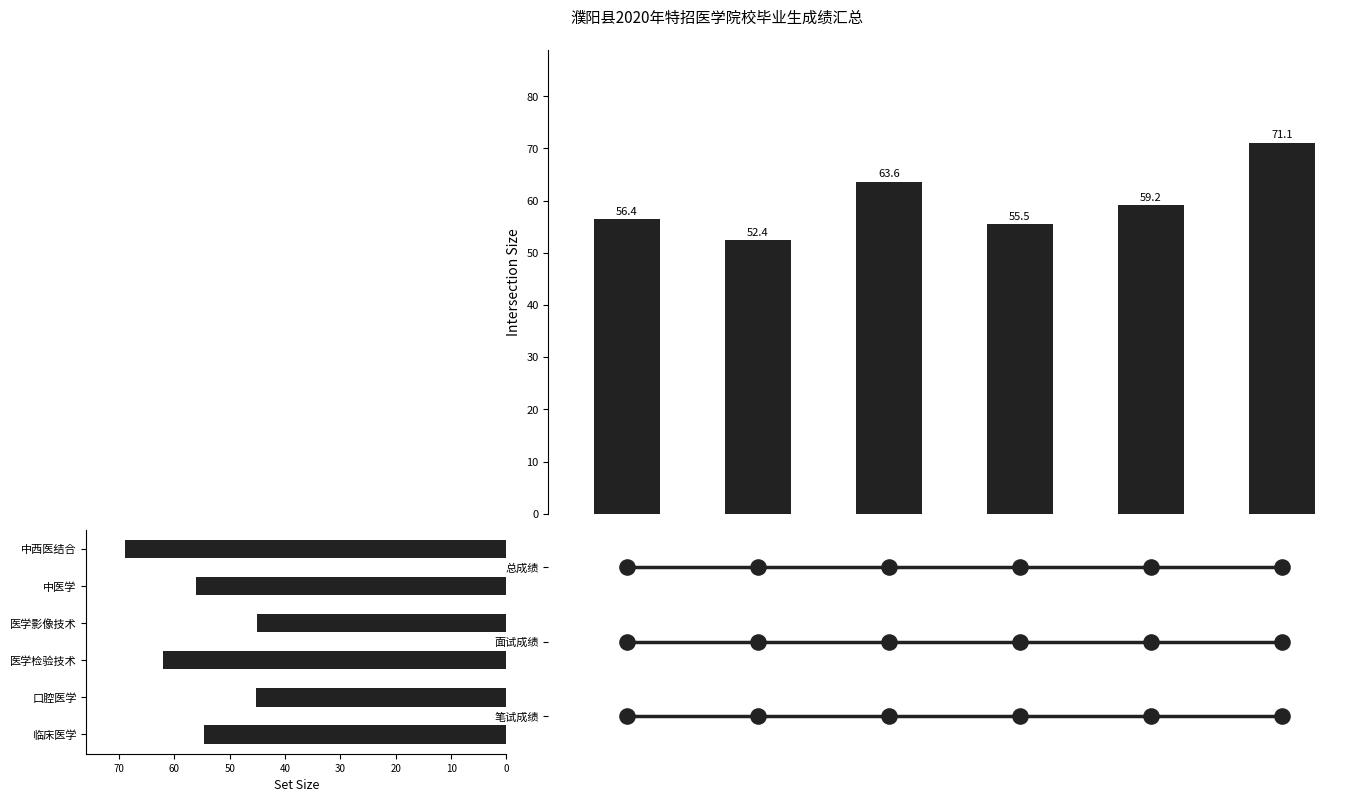

Which series has the largest total across all categories?

总成绩(均值)